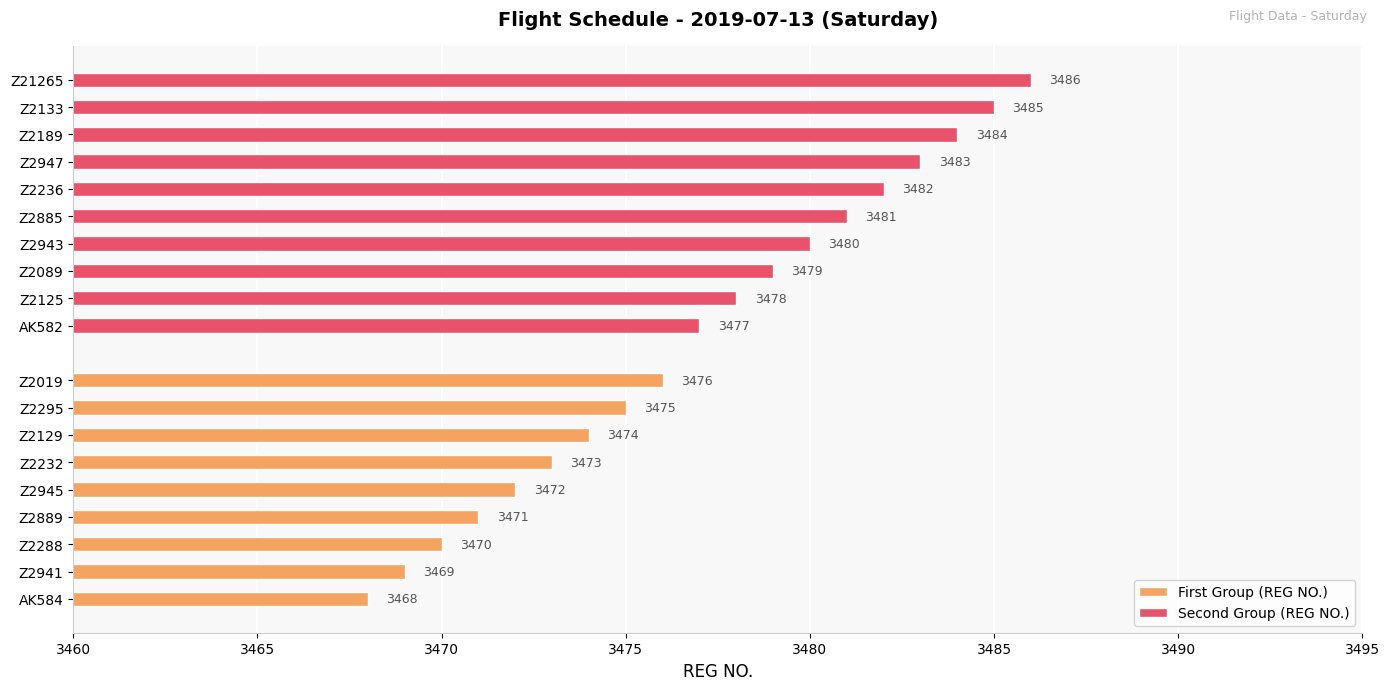

What is the maximum value shown in the chart?

3486